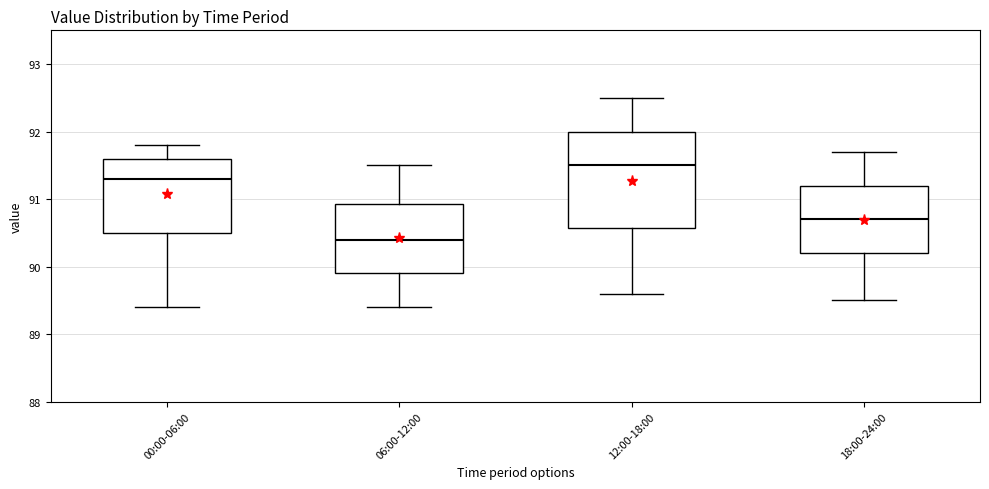

Reading left to right, read every box against the y-axis: the position of its median line, the range the box covers, and the ends of its whiskers. The values are not printed on the chart, so give them approximately, as read against the axis.

00:00-06:00: median 91.3, box 90.5 to 91.6, whiskers 89.4 to 91.8
06:00-12:00: median 90.4, box 89.9 to 90.9, whiskers 89.4 to 91.5
12:00-18:00: median 91.5, box 90.6 to 92.0, whiskers 89.6 to 92.5
18:00-24:00: median 90.7, box 90.2 to 91.2, whiskers 89.5 to 91.7